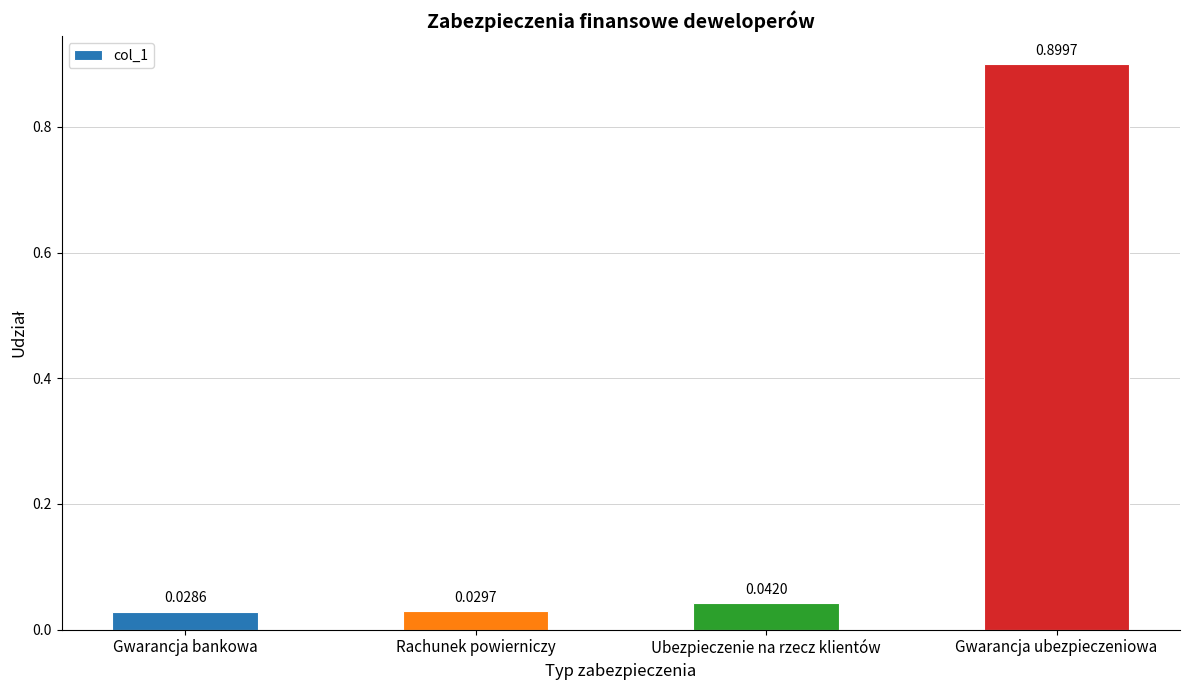

List the labels in order of value, largest first.

Gwarancja ubezpieczeniowa, Ubezpieczenie na rzecz klientów, Rachunek powierniczy, Gwarancja bankowa